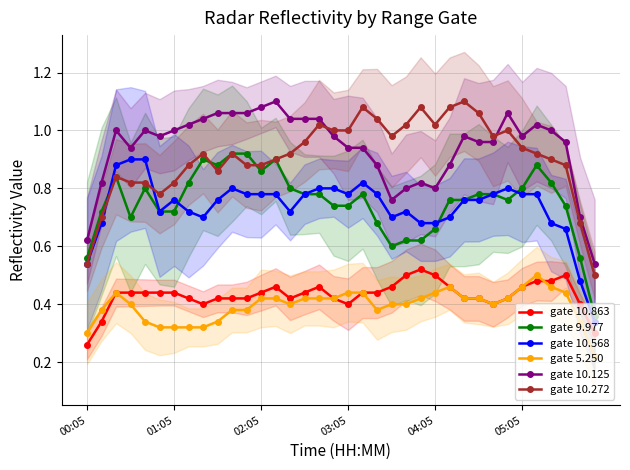

True or false: gate 10.568 and gate 10.863 cross at least once.

False